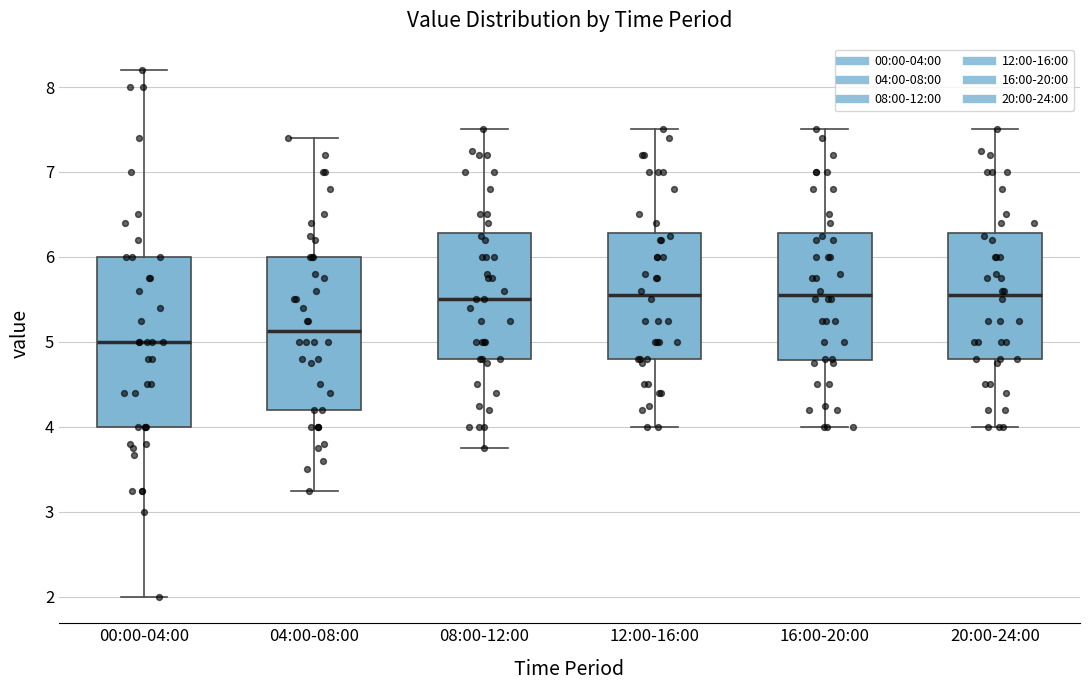

Reading left to right, transcribe this box plot: for each box, give where its median line is, the range the box spans, and where its two whiskers end, as read against the y-axis. The values are not printed on the chart, so give them approximately, as read against the axis.

00:00-04:00: median 5.0, box 4.0 to 6.0, whiskers 2.0 to 8.2
04:00-08:00: median 5.1, box 4.2 to 6.0, whiskers 3.3 to 7.4
08:00-12:00: median 5.5, box 4.8 to 6.3, whiskers 3.8 to 7.5
12:00-16:00: median 5.6, box 4.8 to 6.3, whiskers 4.0 to 7.5
16:00-20:00: median 5.6, box 4.8 to 6.3, whiskers 4.0 to 7.5
20:00-24:00: median 5.6, box 4.8 to 6.3, whiskers 4.0 to 7.5